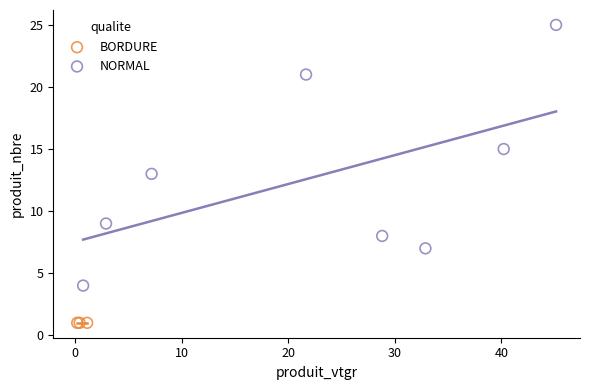

Which series reaches the maximum Y coordinate?

NORMAL